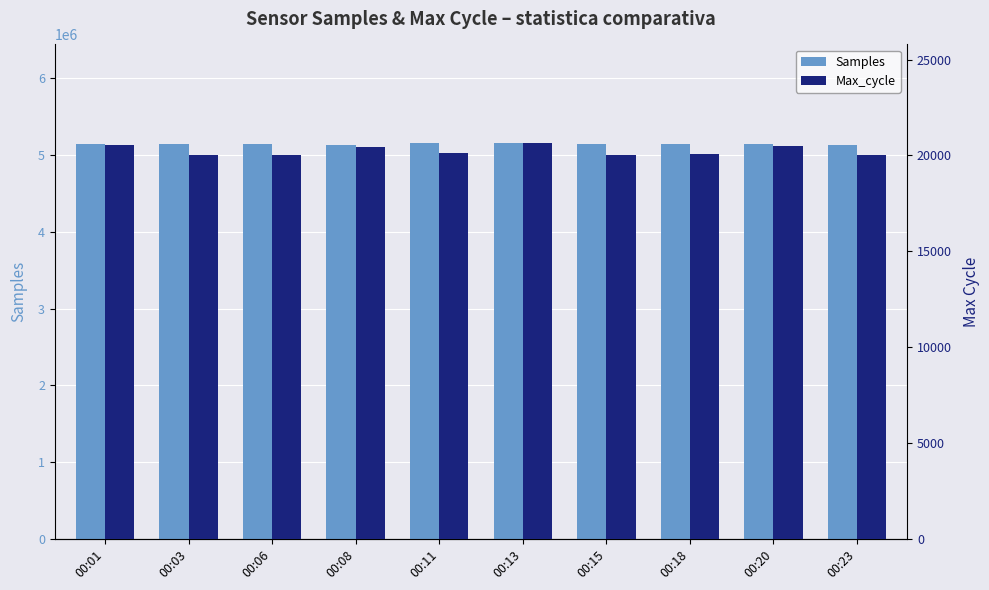

How many categories are shown in the chart?

10